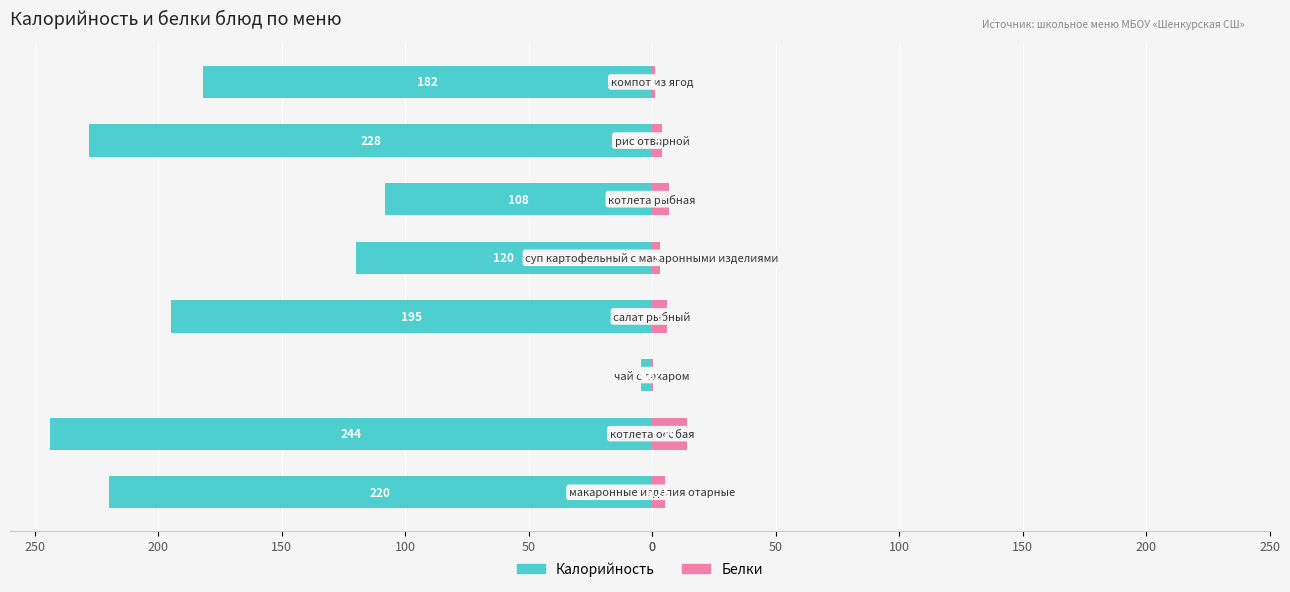

Reading right to left, transcribe all the data shown in this chart.

Калорийность: -182.0	-228.0	-108.0	-120.0	-195.0	-4.6	-244.0	-220.0
Белки: 1.0	4.0	7.0	3.0	6.0	0.2	14.0	5.2